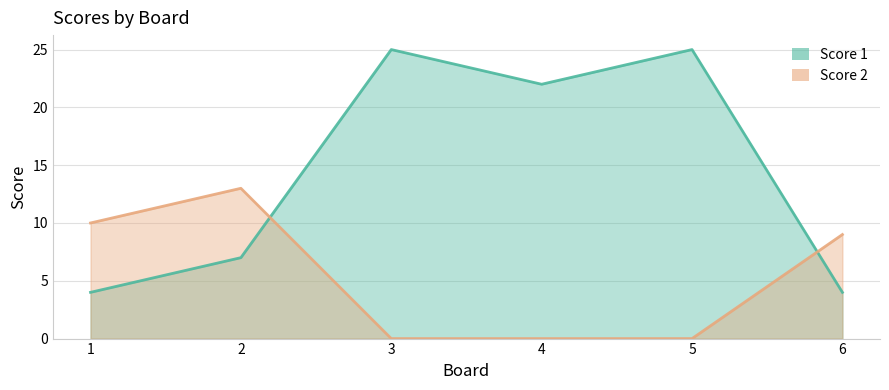

The Score 1 series shows 25 at 3. True or false?

True